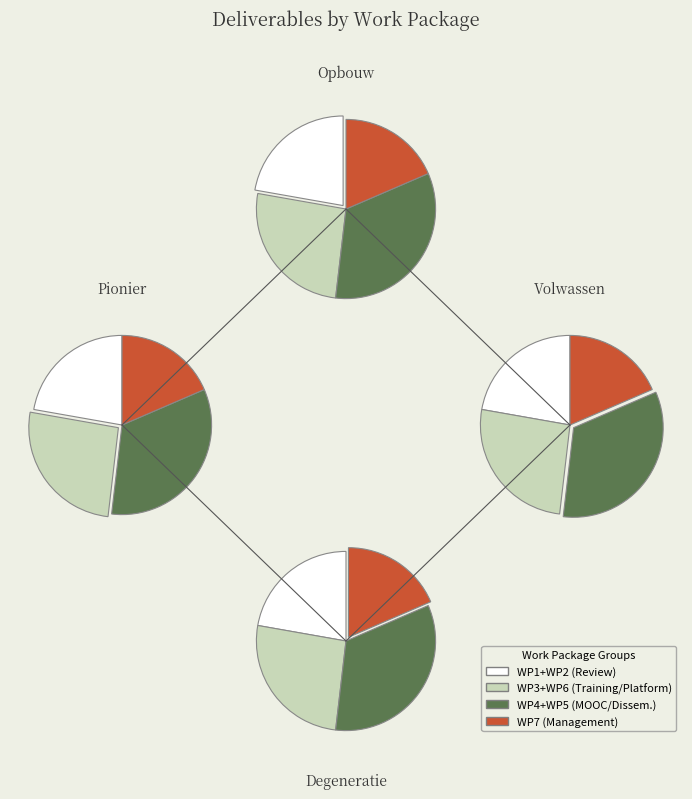

Approximately how many times larger is the value at WP 4 compared to WP 1?

1.7